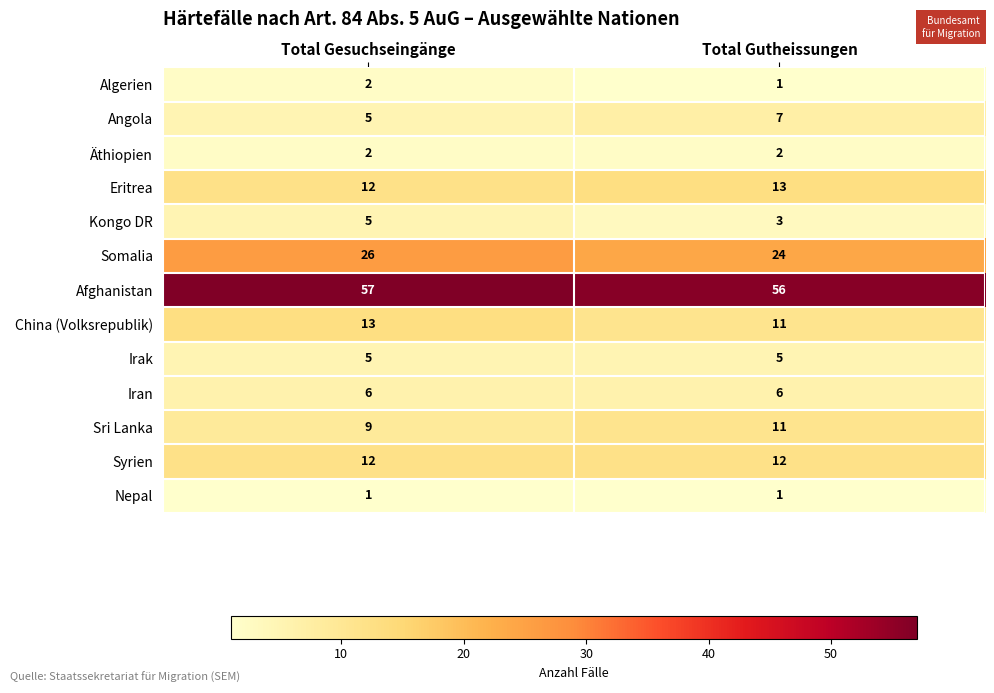

What is the total value across all series at Total Gesuchseingänge?

155